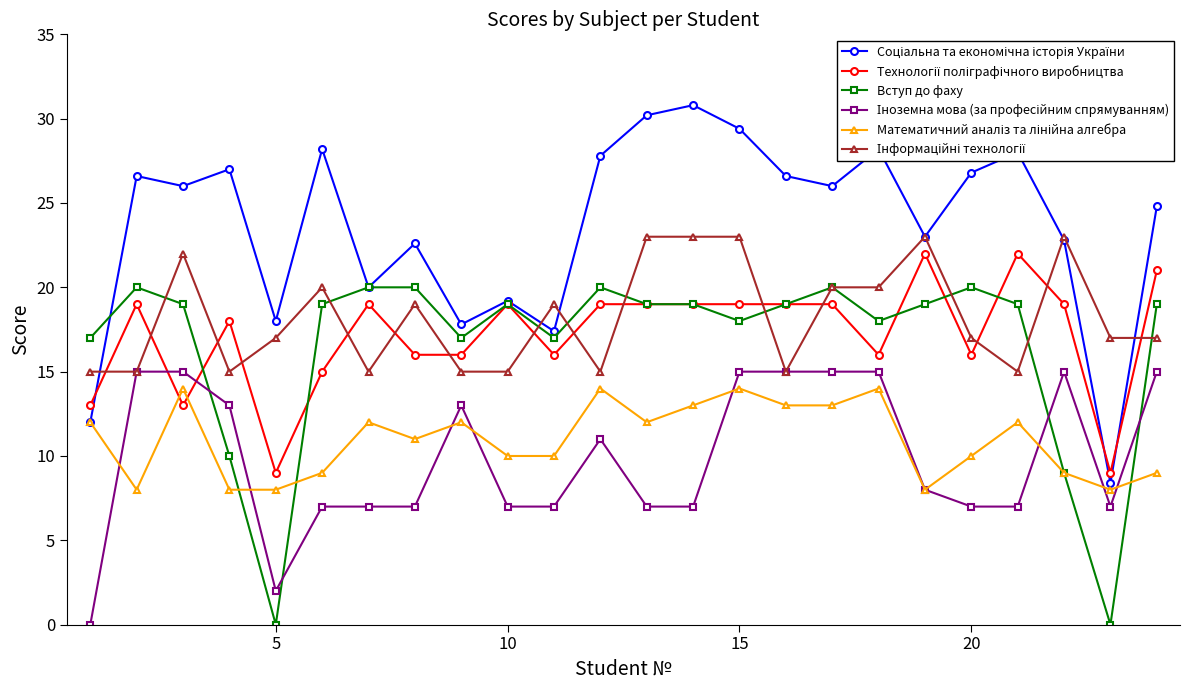

What is the value of the Вступ до фаху point at the 9th from the left?

17.0